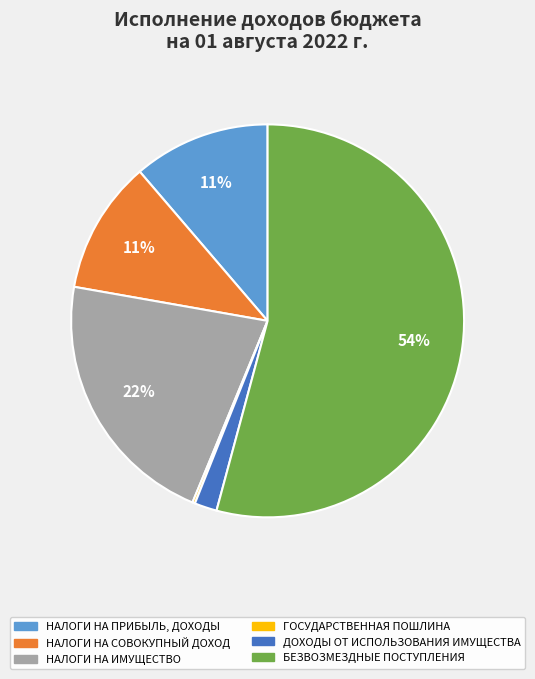

What is the majority slice?

БЕЗВОЗМЕЗДНЫЕ ПОСТУПЛЕНИЯ